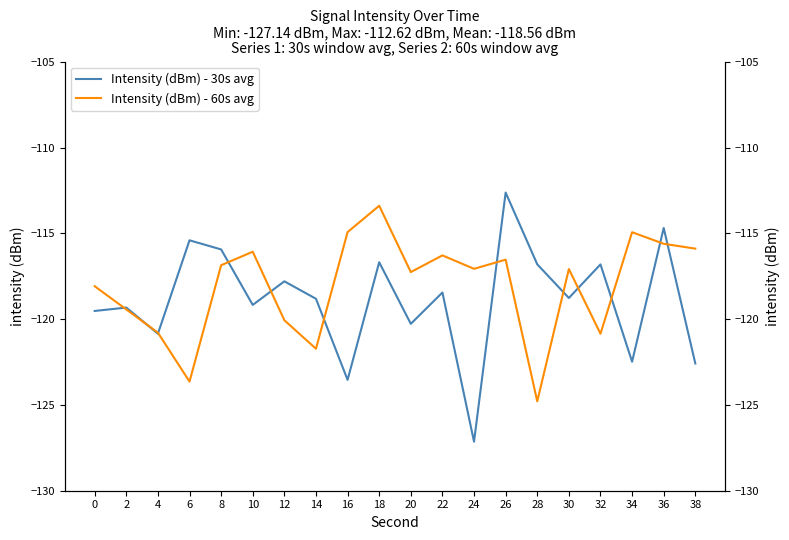

At which category does Intensity (dBm) - 60s avg reach its first local valley?

6